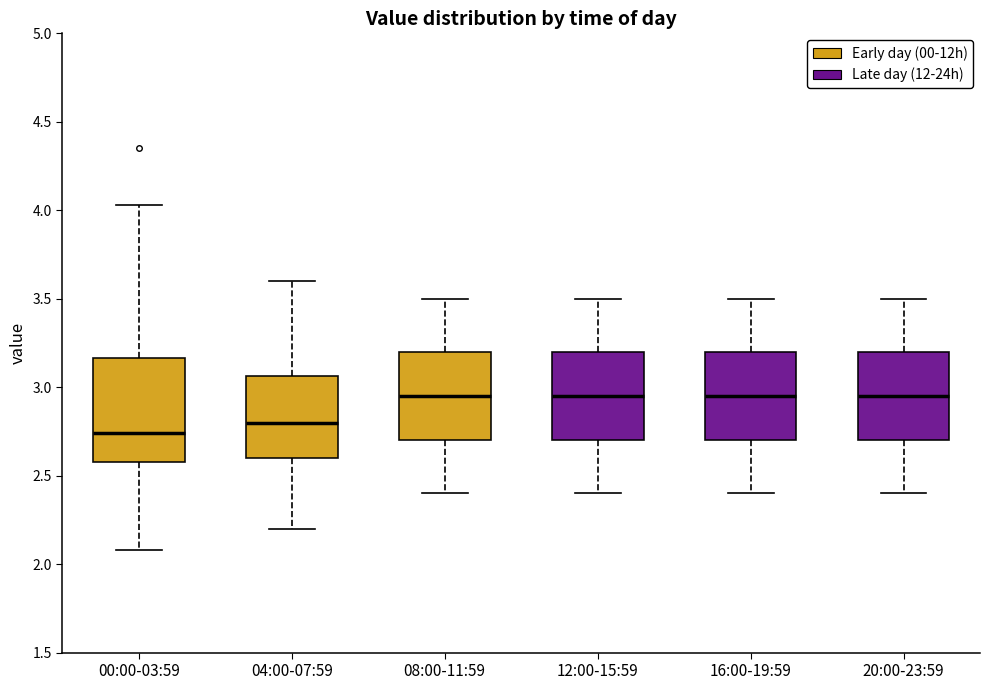

Comparing the boxes themselves (not the whiskers), which one is the tallest?

00:00-03:59